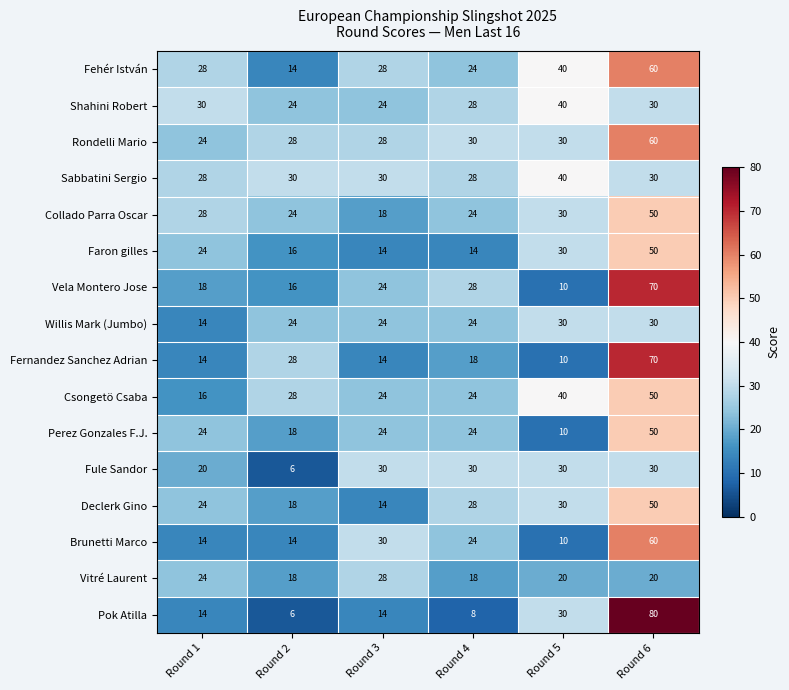

What is the difference between the highest and lowest values at Round 5?

30